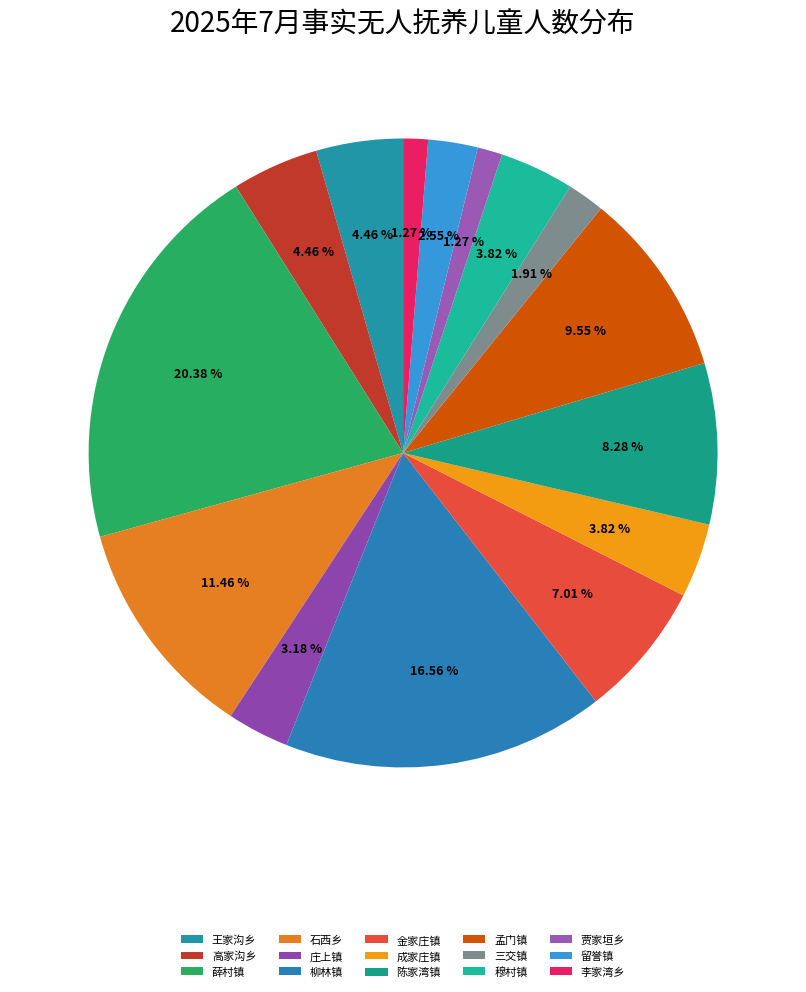

To the nearest percent, what portion does 柳林镇 represent?

17%